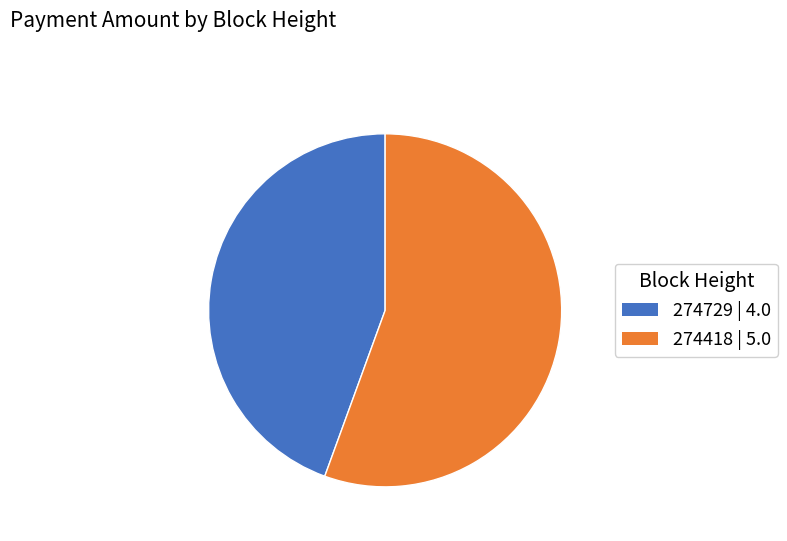

True or false: 274729 accounts for 44% of the total.

True